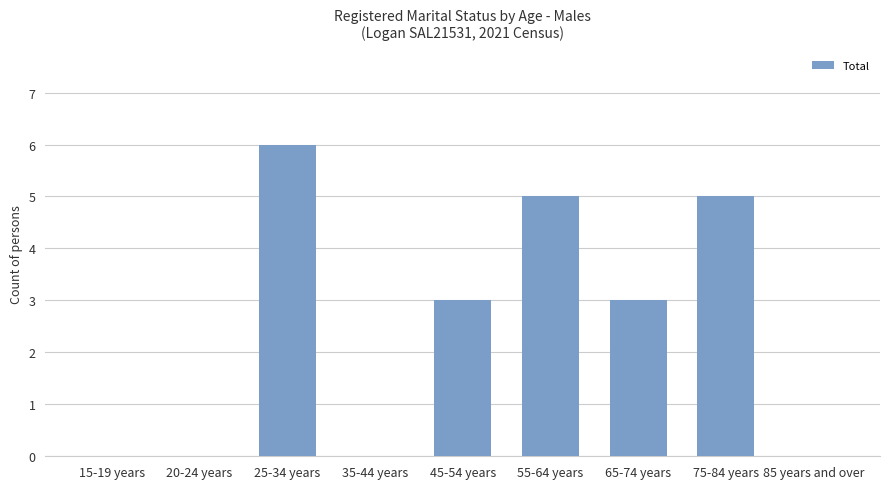

Between 85 years and over and 45-54 years, which is larger?

45-54 years